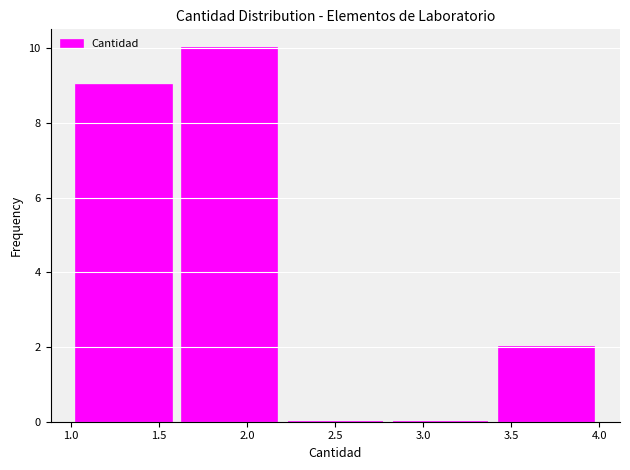

Reading left to right, transcribe this chart: for each bar, give the range it covers on the x-axis and its height. The values are not printed on the chart, so give them approximately, as read against the axis.

1.0 to 1.6: 9
1.6 to 2.2: 10
2.2 to 2.8: 0
2.8 to 3.4: 0
3.4 to 4.0: 2